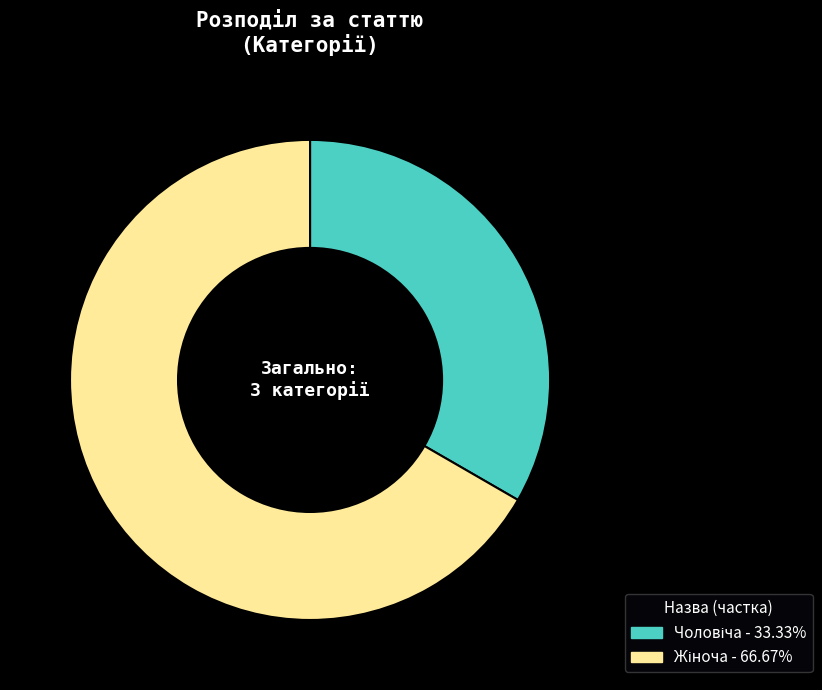

Is there any slice that represents more than half of the pie?

Yes